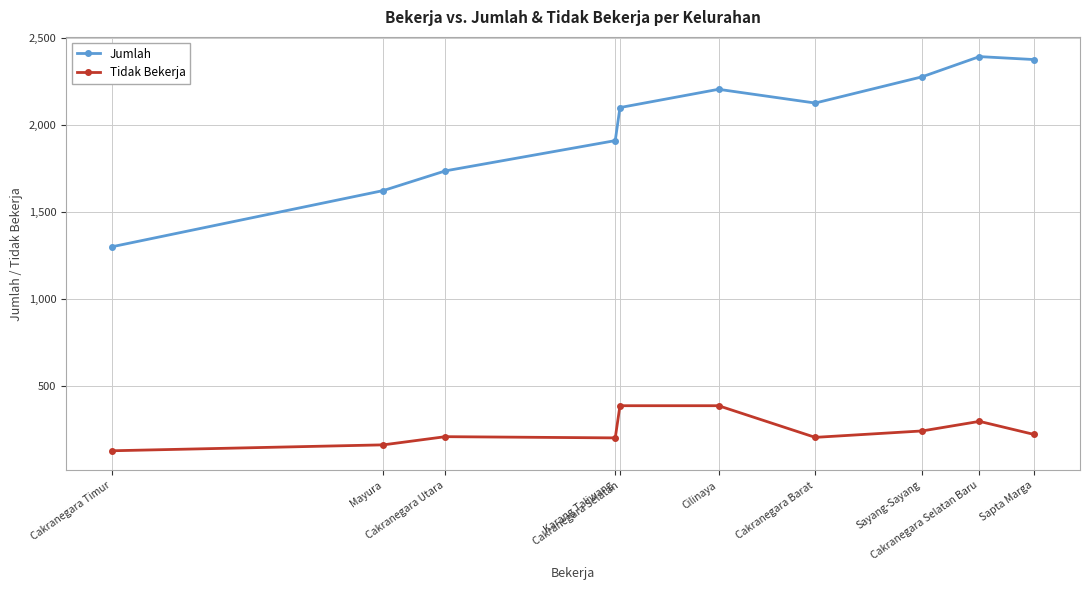

What is the average value of the Jumlah series?

2005